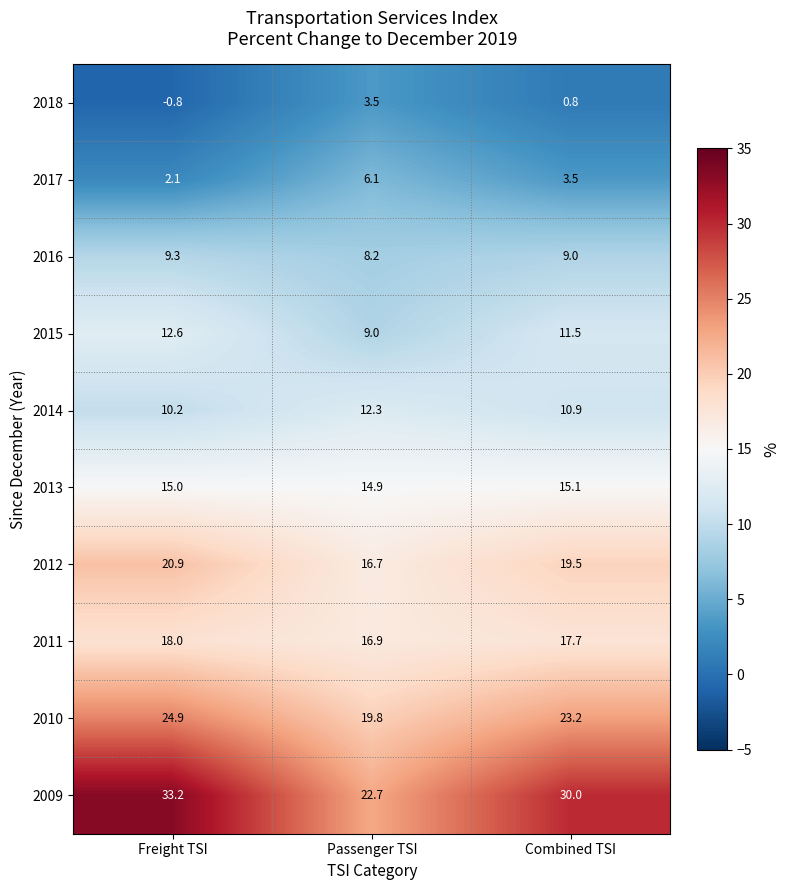

What is the sum of the 2017 values at Combined TSI and Freight TSI?

5.6